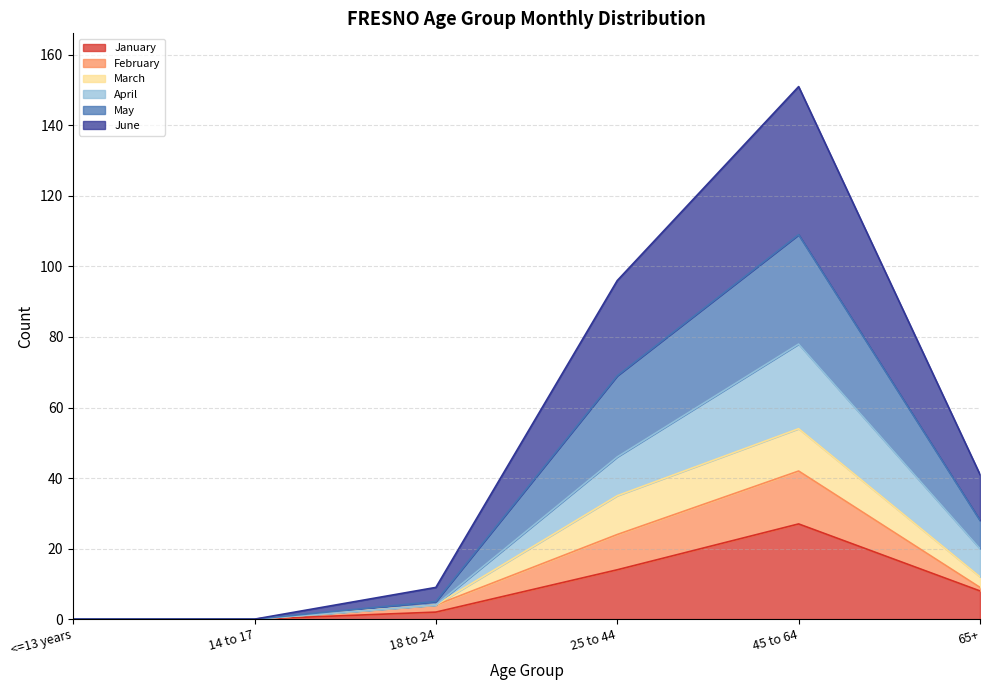

True or false: June and February cross at least once.

False